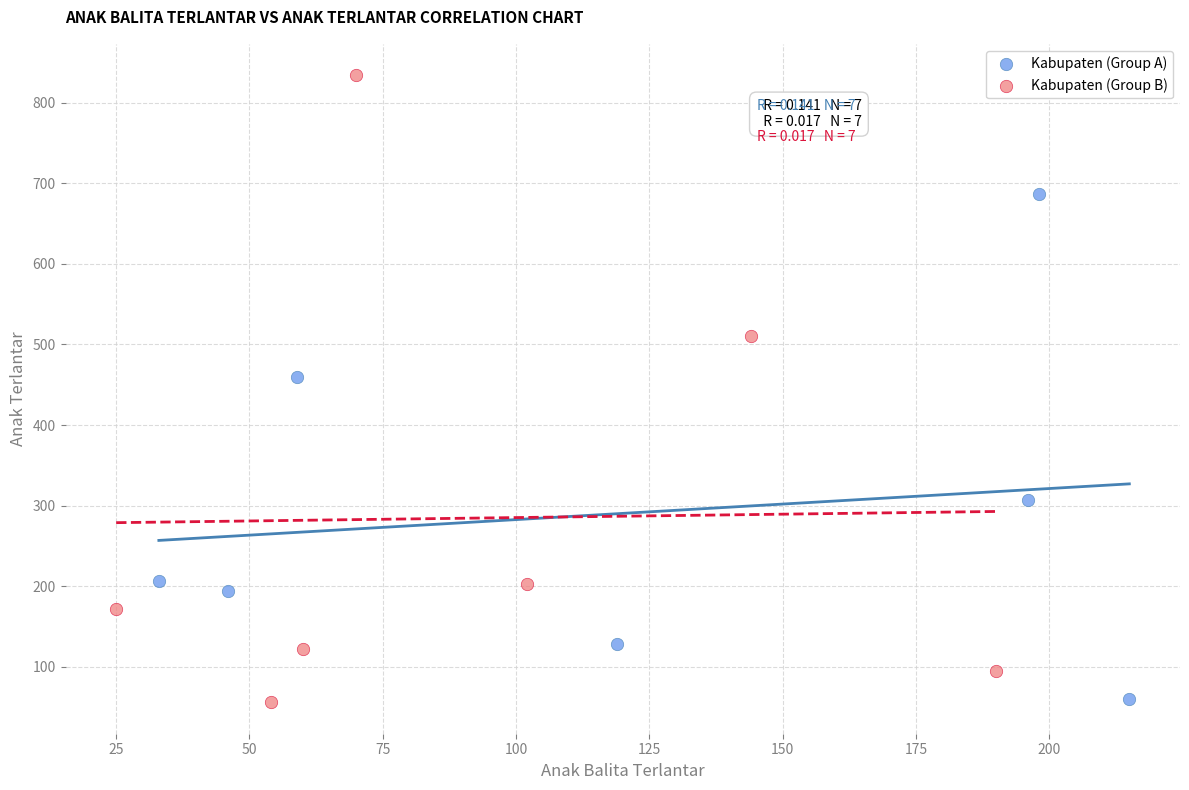

Which series has the widest spread of Y values?

Kabupaten (Group B)